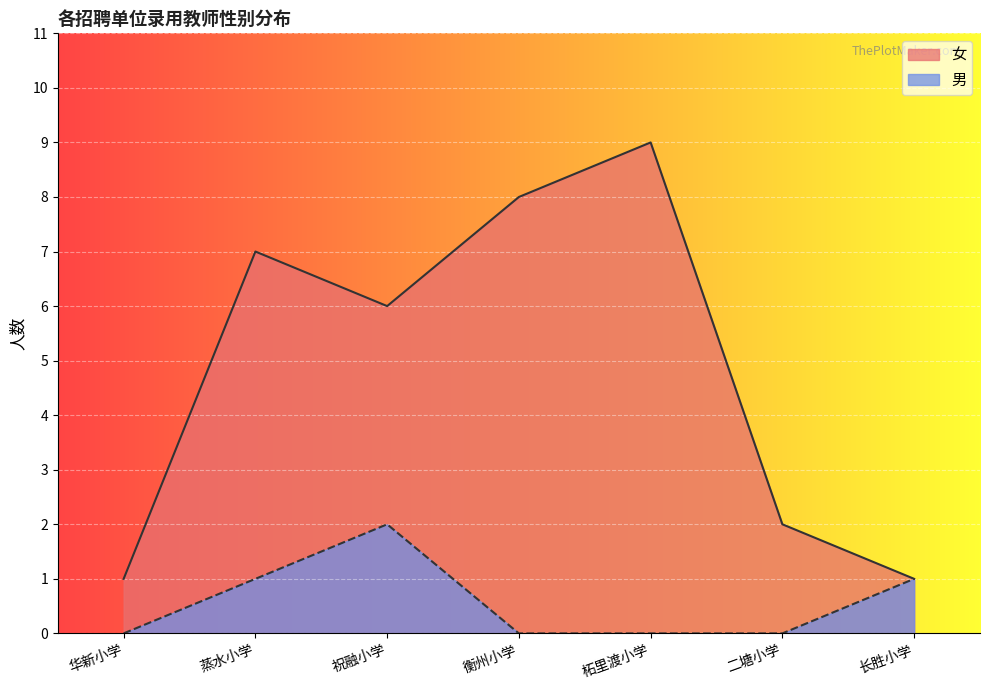

What position from the right is 华新小学?

7